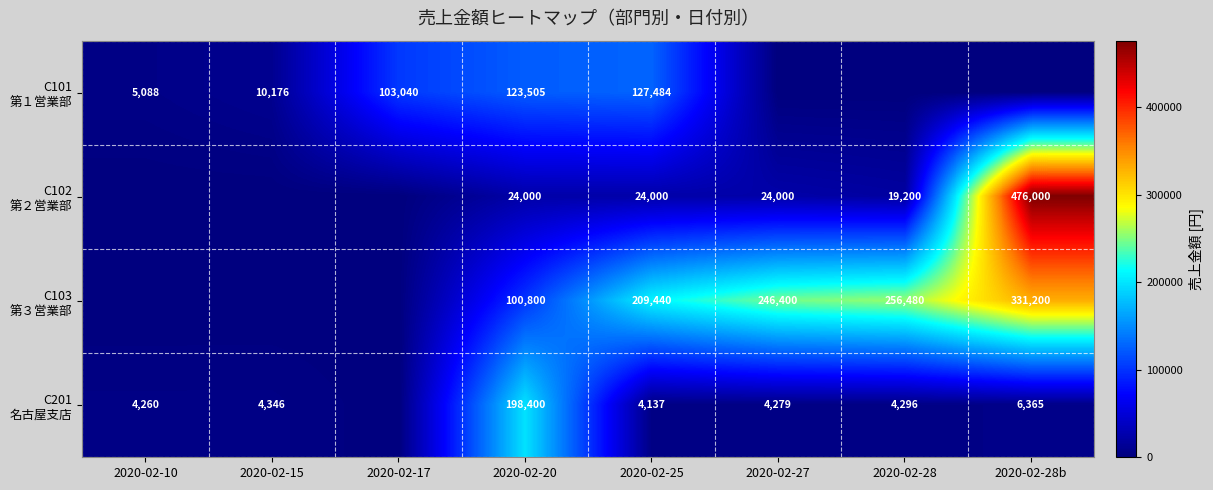

How many data points in C103 第３営業部 are above 209440?

3